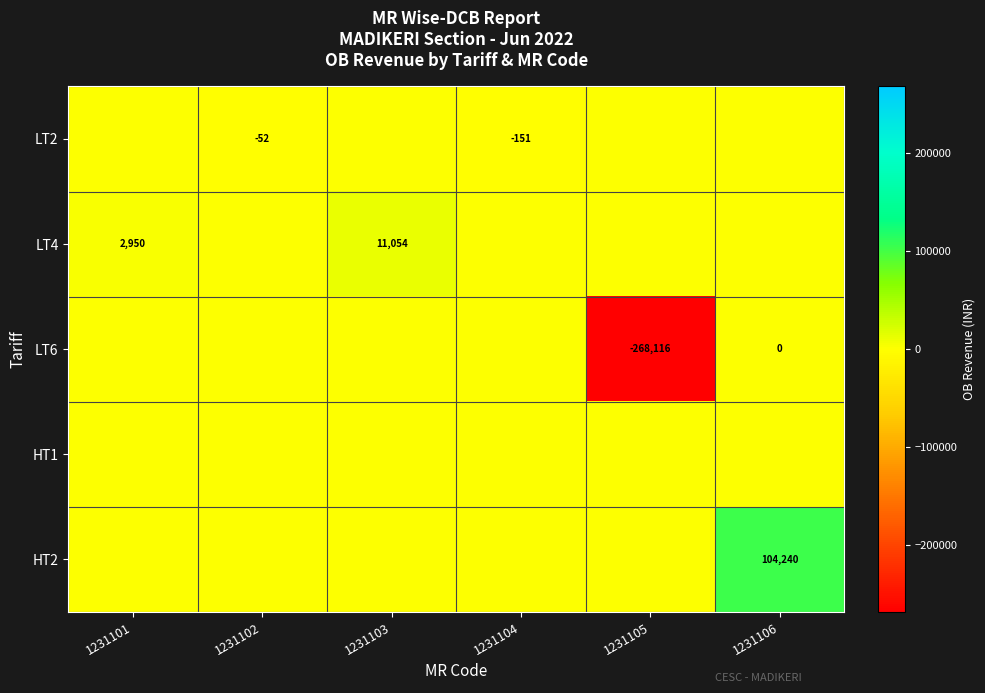

At which category does the chart reach its minimum across all series?

1231105